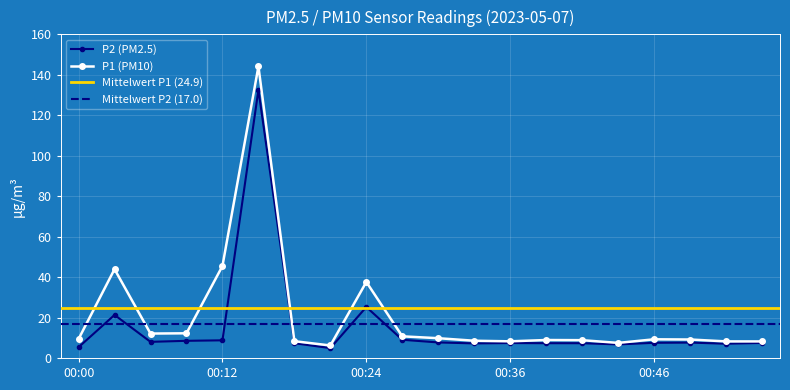

What is the sum of all P2 values?

303.8